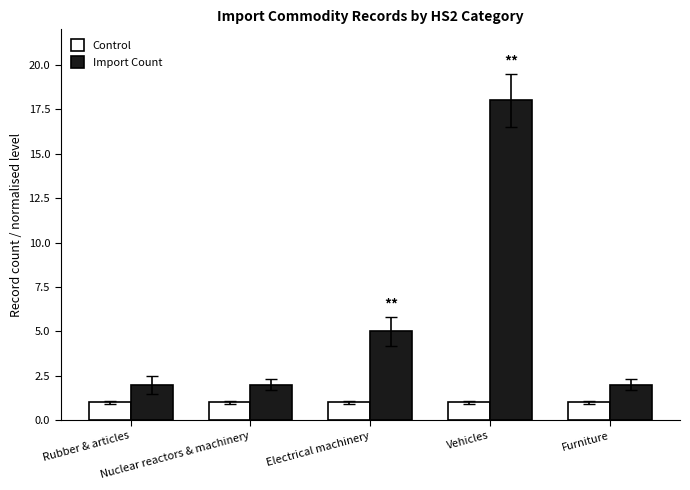

Reading right to left, list all the values displayed in this chart.

Control: 1	1	1	1	1
Import Count: 2	18	5	2	2